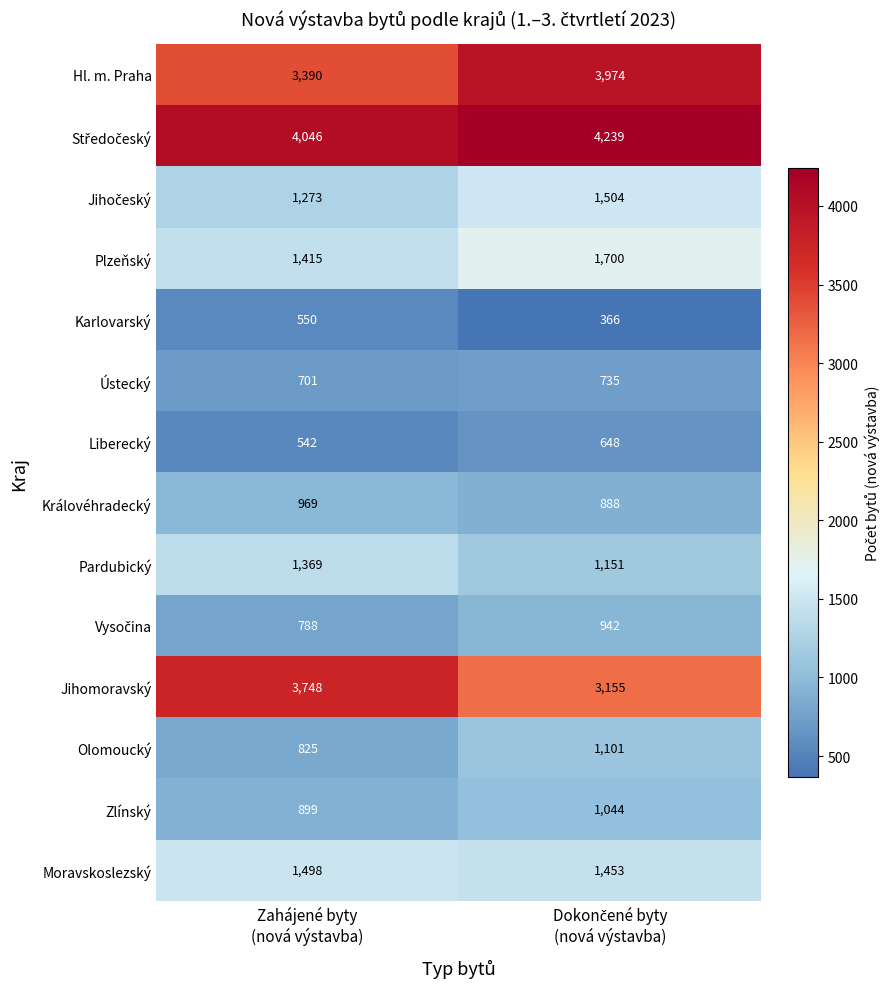

What is the smallest value displayed?

366